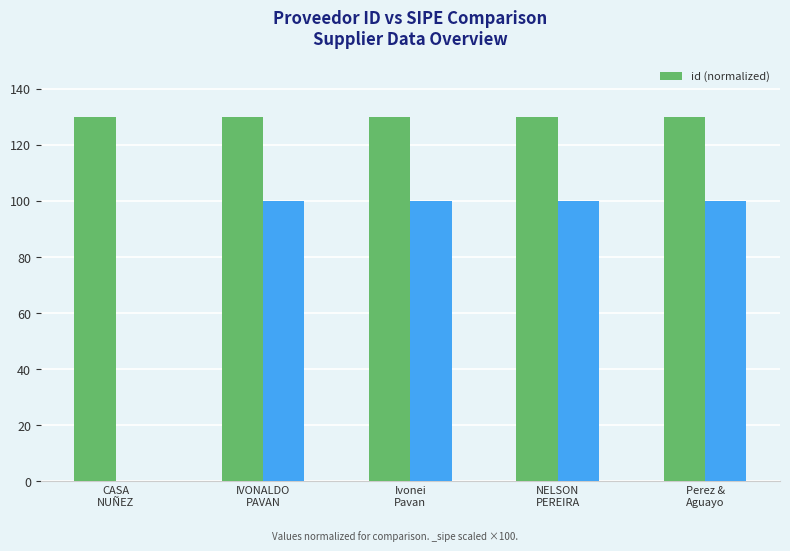

How many values are between 129 and 130?

5